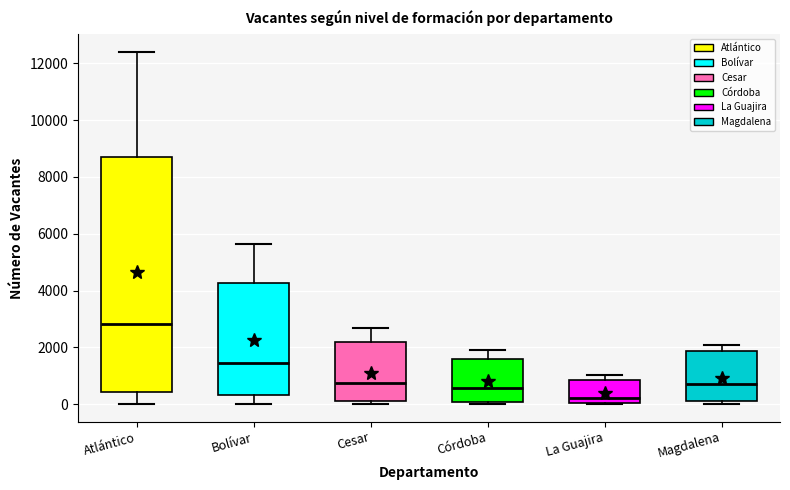

Where does the median line of the box for La Guajira sit on the y-axis? The values are not printed on the chart, so give them approximately, as read against the axis.

200